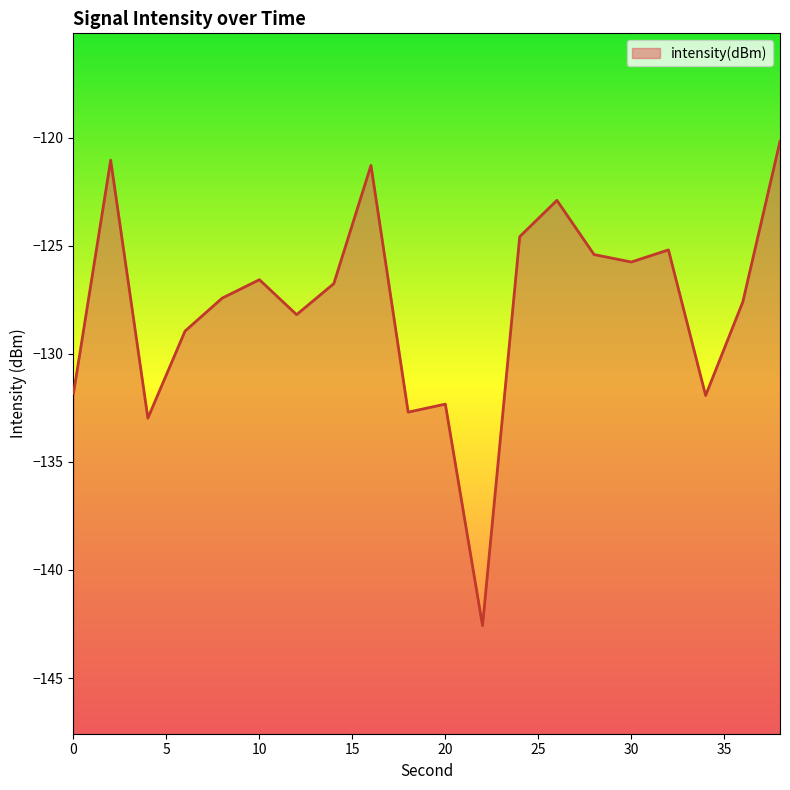

How many lines are shown in the chart?

1